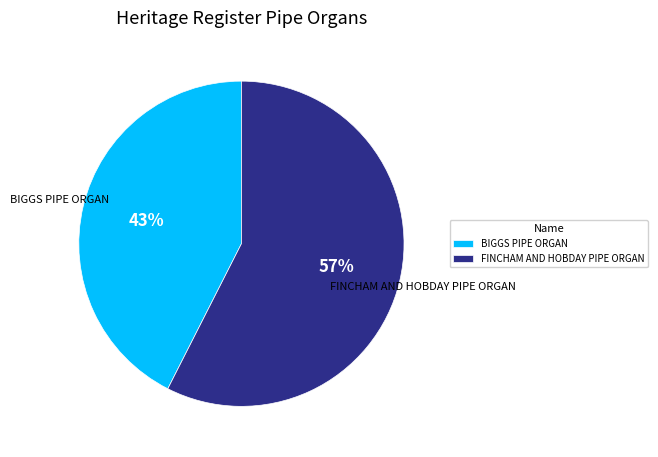

Is the sum of BIGGS PIPE ORGAN and FINCHAM AND HOBDAY PIPE ORGAN greater than half?

Yes